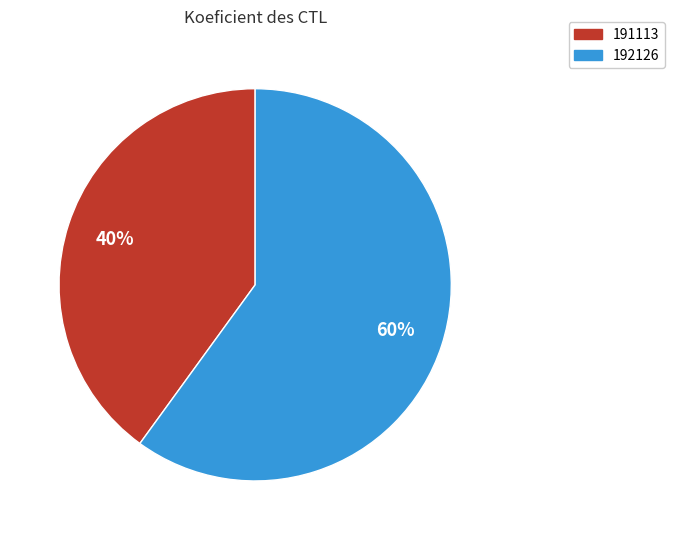

How many slices are in this pie chart?

2